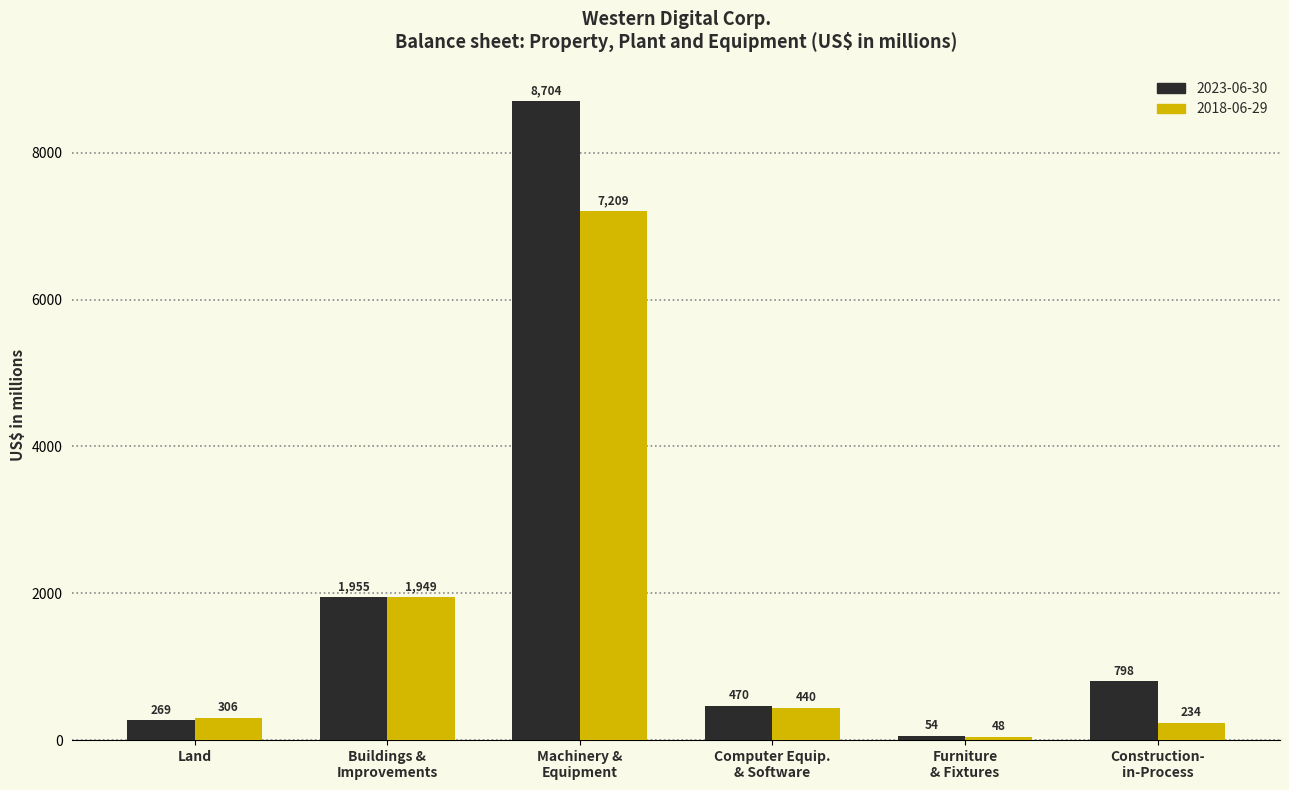

What is the difference between the maximum and minimum values in the 2018-06-29 series?

7161